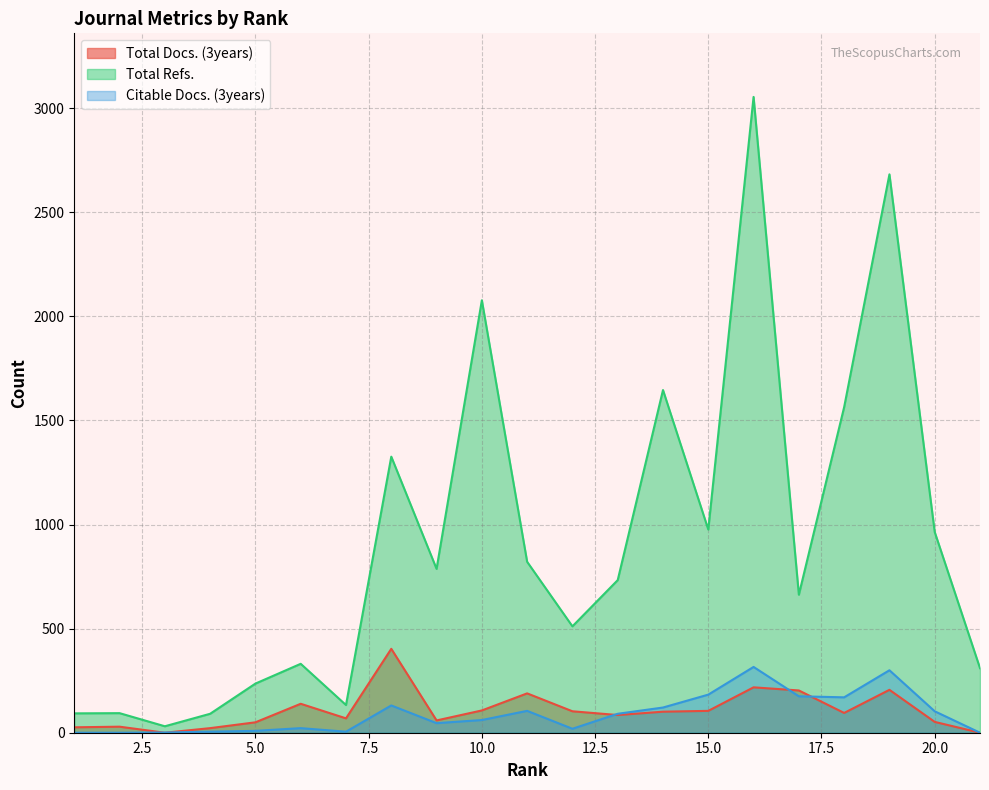

Where is Total Docs. (3years) nearest to the value 201?

17